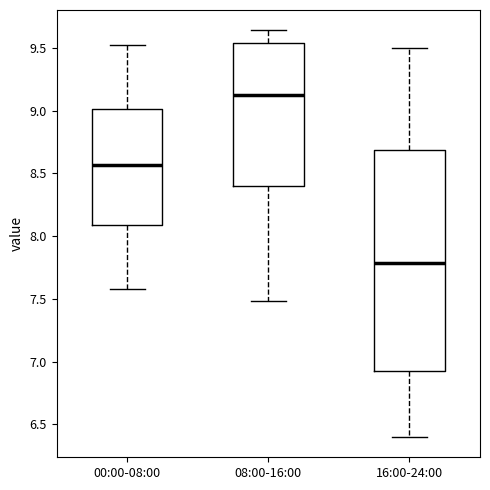

Where does the median line of the box for 00:00-08:00 sit on the y-axis? The values are not printed on the chart, so give them approximately, as read against the axis.

8.55